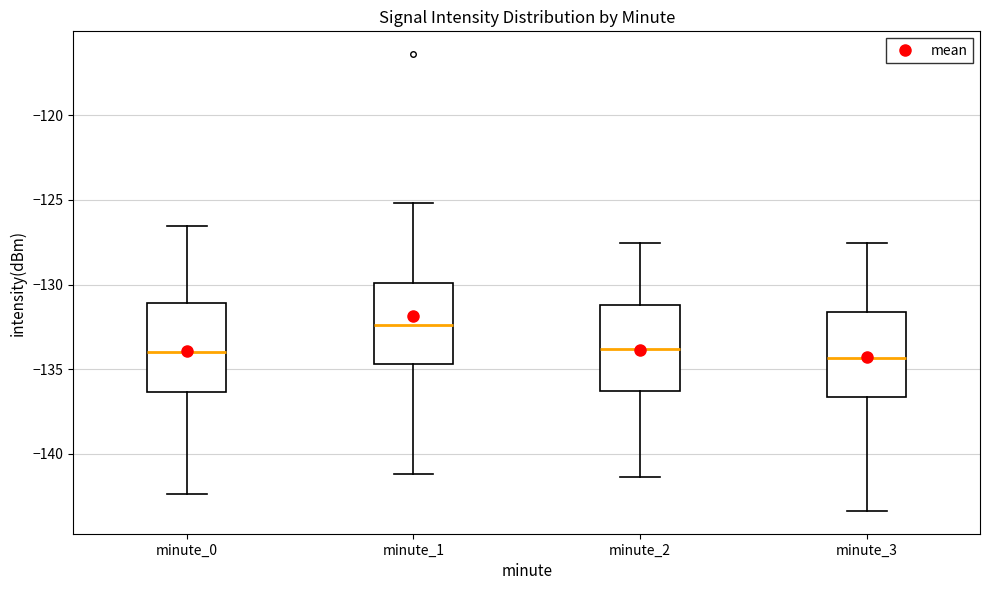

Reading left to right, transcribe this box plot: for each box, give where its median line is, the range the box spans, and where its two whiskers end, as read against the y-axis. The values are not printed on the chart, so give them approximately, as read against the axis.

minute_0: median -134.0, box -136.5 to -131.0, whiskers -142.5 to -126.5
minute_1: median -132.5, box -134.5 to -130.0, whiskers -141.0 to -125.0
minute_2: median -134.0, box -136.5 to -131.0, whiskers -141.5 to -127.5
minute_3: median -134.5, box -136.5 to -131.5, whiskers -143.5 to -127.5